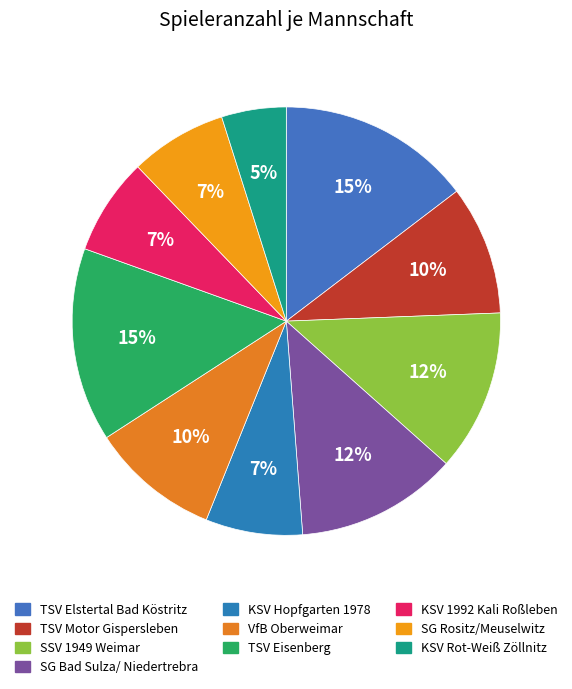

How many segments does this pie chart have?

10